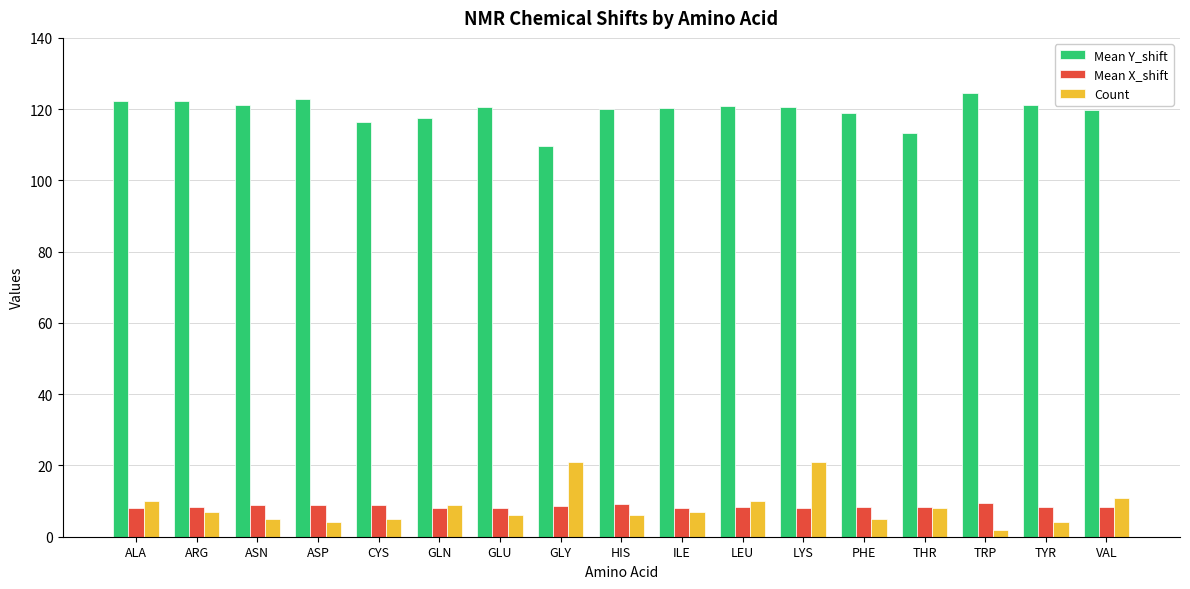

Between GLN and PHE, which series saw the biggest shift?

Count